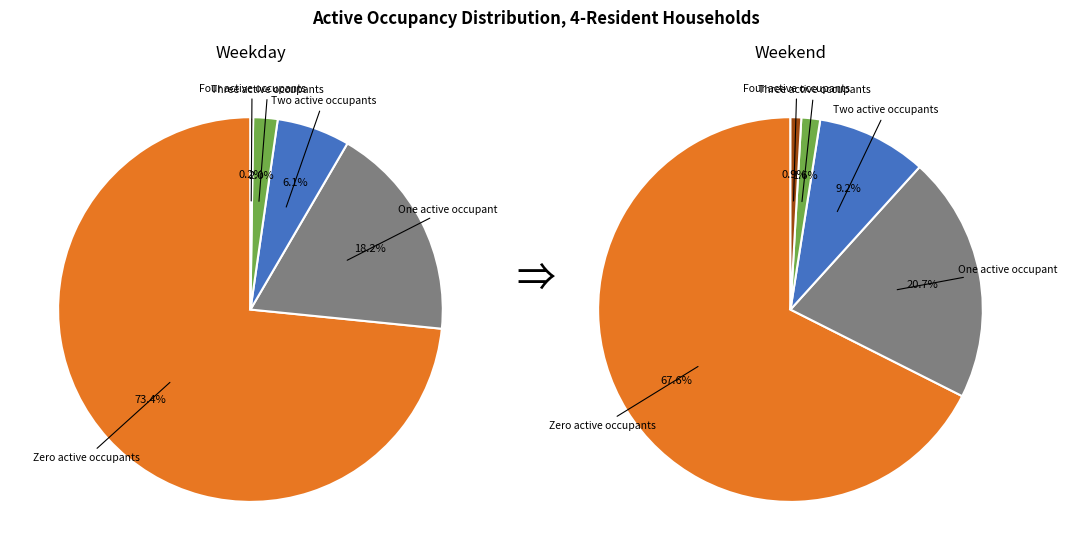

How much of the chart is everything except Three active occupants?

98.0%